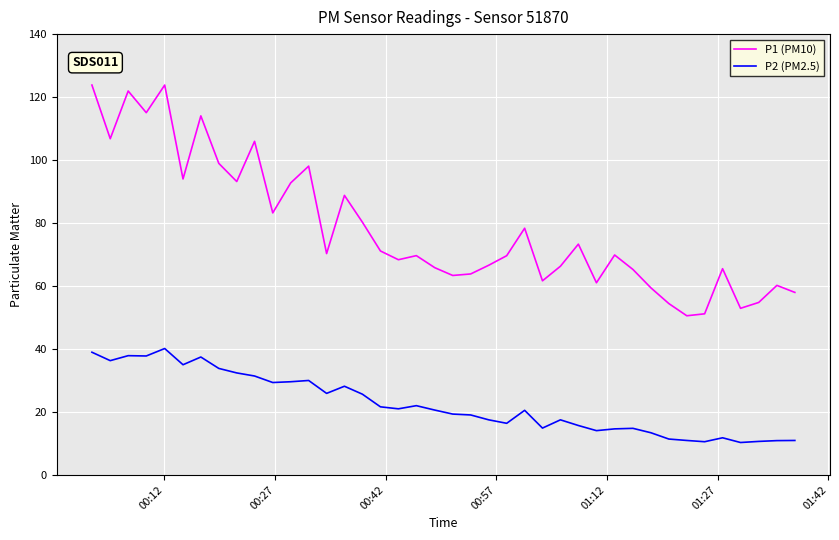

Which series has the largest total across all categories?

P1 (PM10)